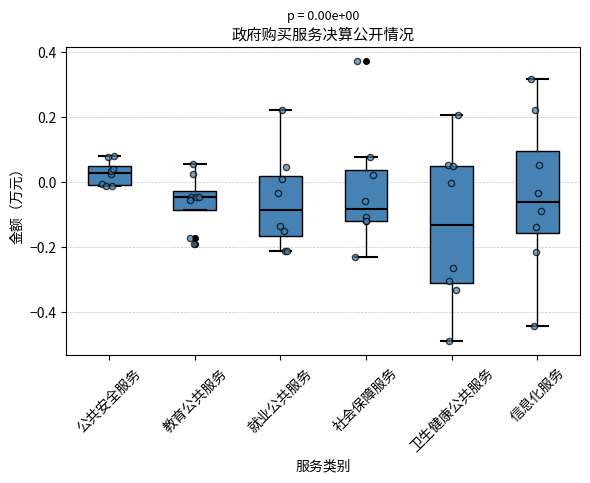

Which box has the lowest median line?

卫生健康公共服务